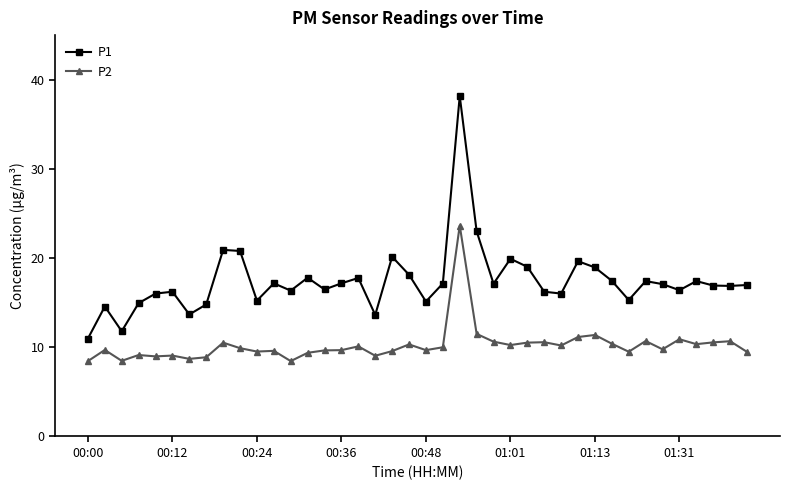

Rank the series by their maximum value, from highest to lowest.

P1, P2